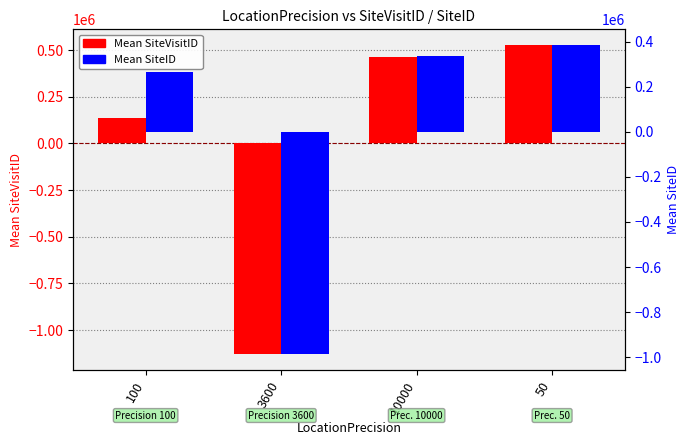

What position from the right is 100?

4